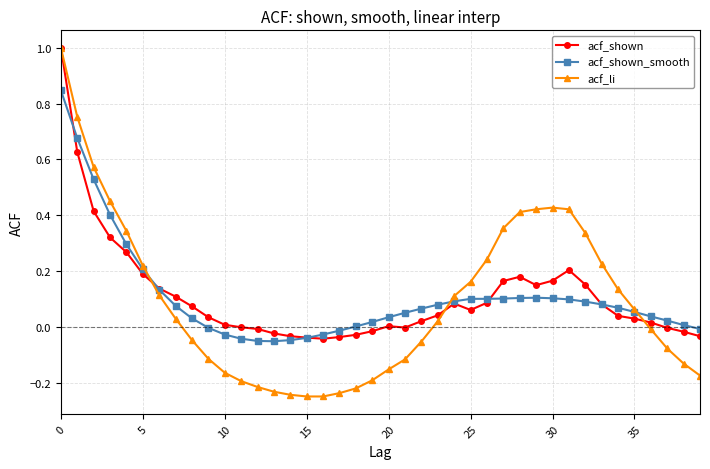

How many lines are shown in the chart?

3